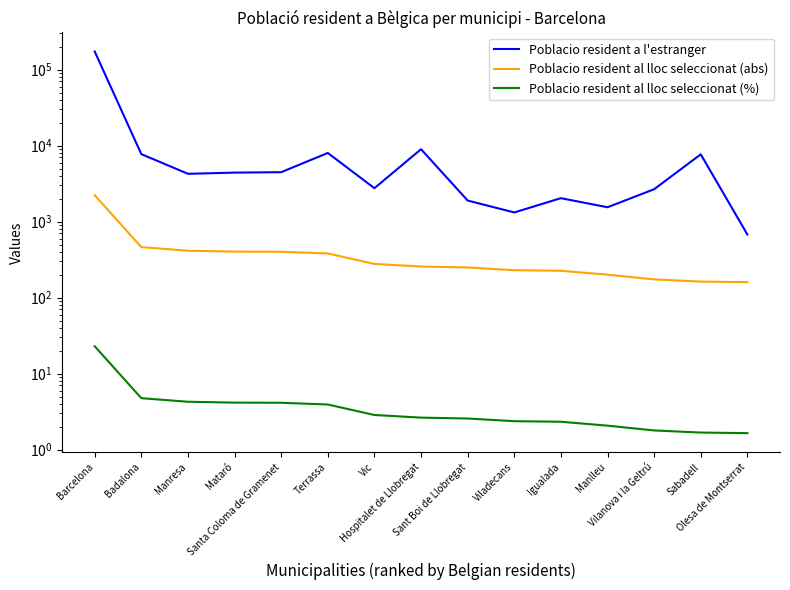

In Poblacio resident a l'estranger, how many points are higher than both neighbors (excluding endpoints)?

4